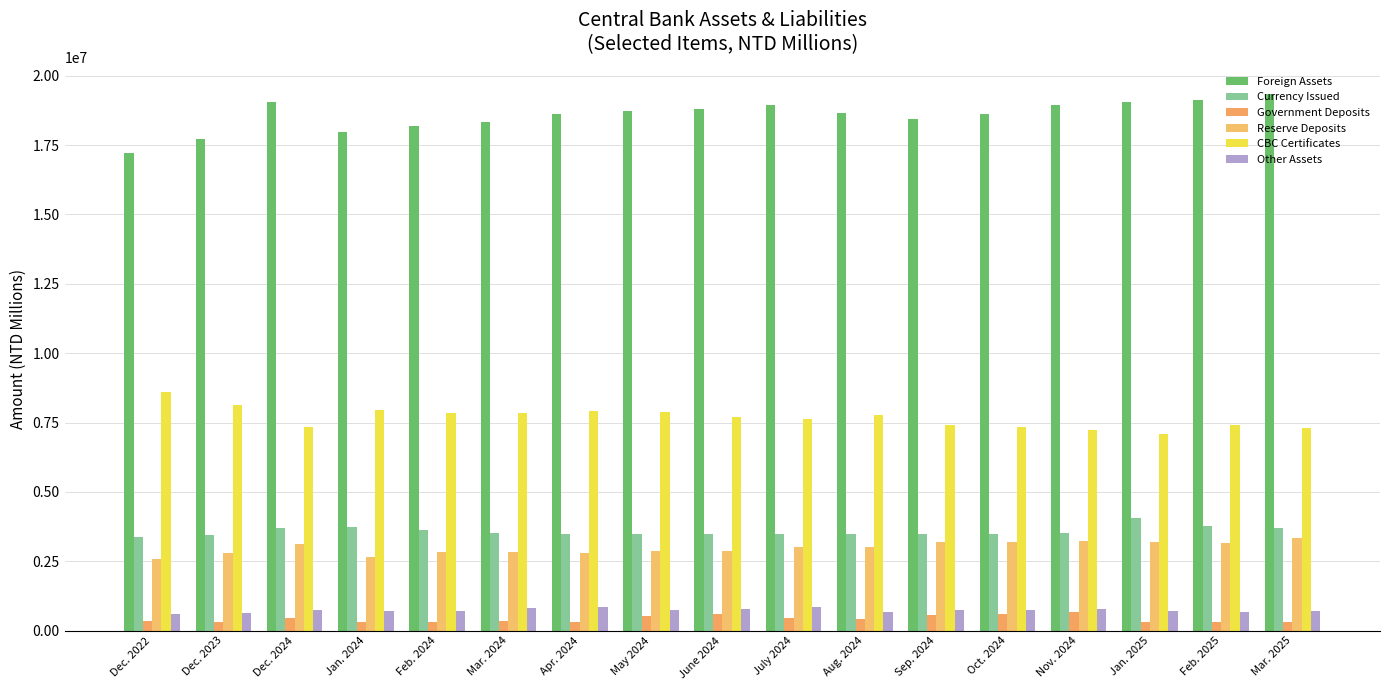

Rank the series at Nov. 2024 from lowest to highest value.

Government Deposits, Other Assets, Reserve Deposits, Currency Issued, CBC Certificates, Foreign Assets